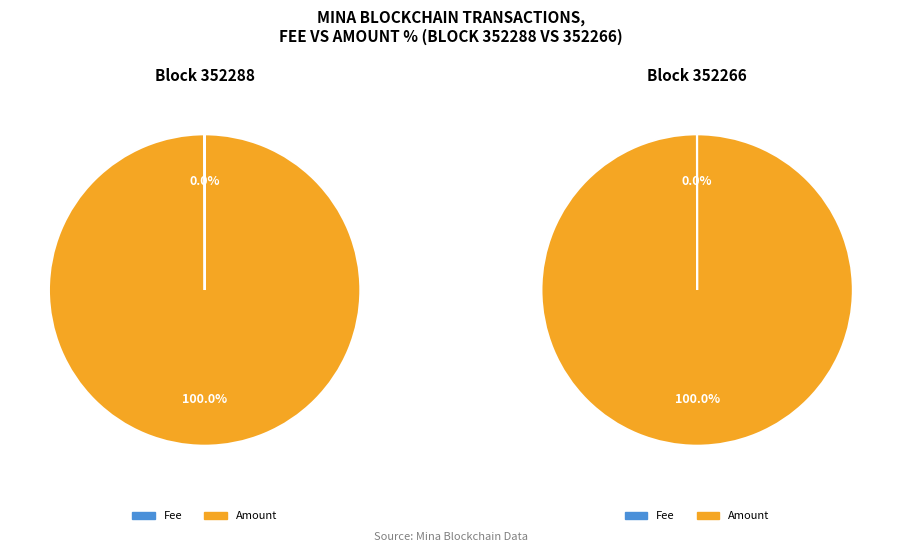

To the nearest percent, what is the difference between the largest and smallest slice percentages?

100%